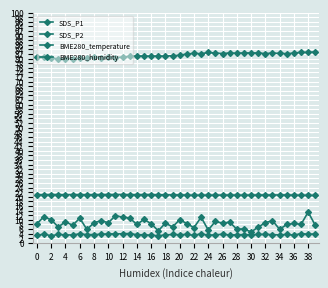

Where is the first local minimum for BME280_temperature?

4